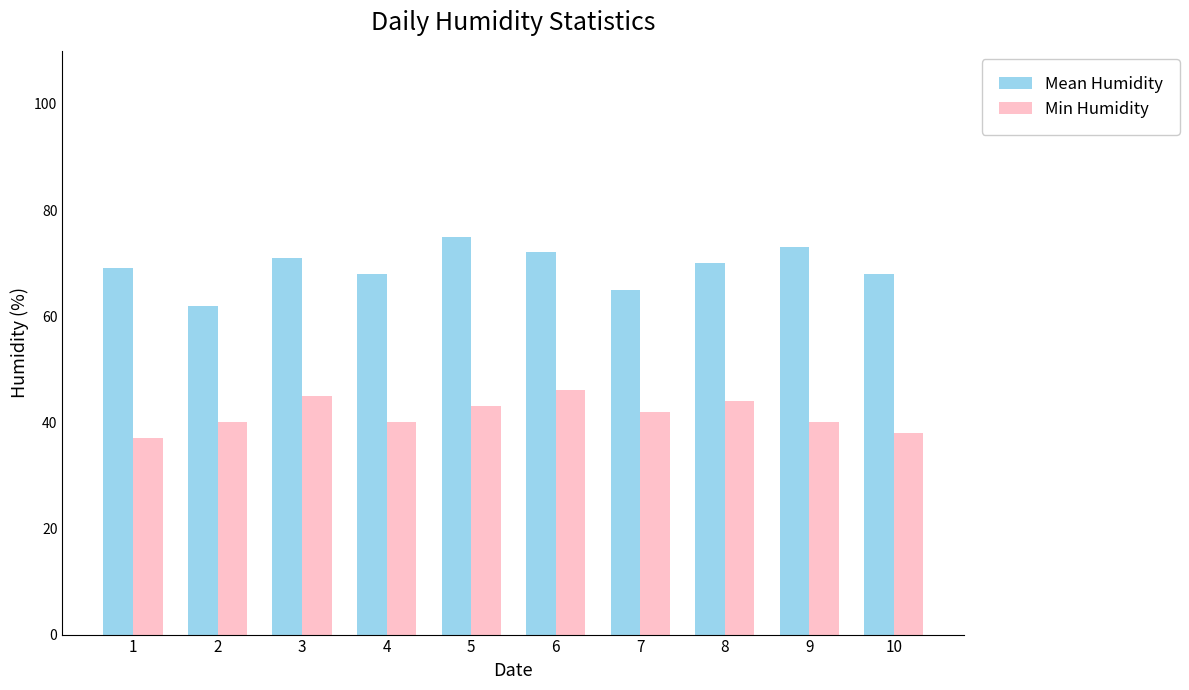

How many groups of bars are there?

10